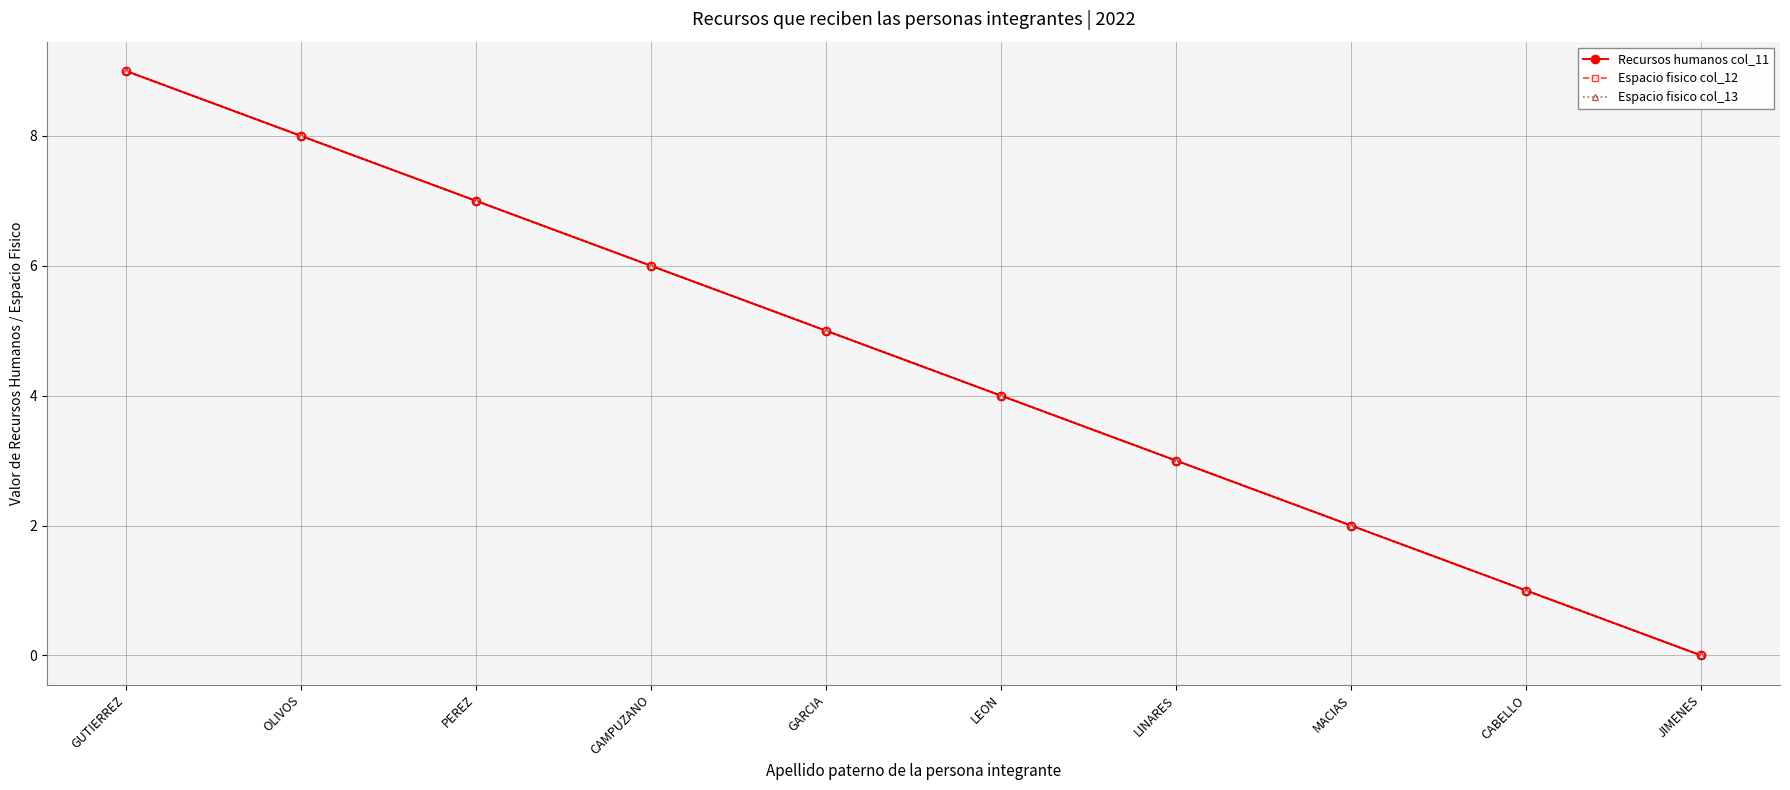

Is this an area chart (filled region under the line)?

No